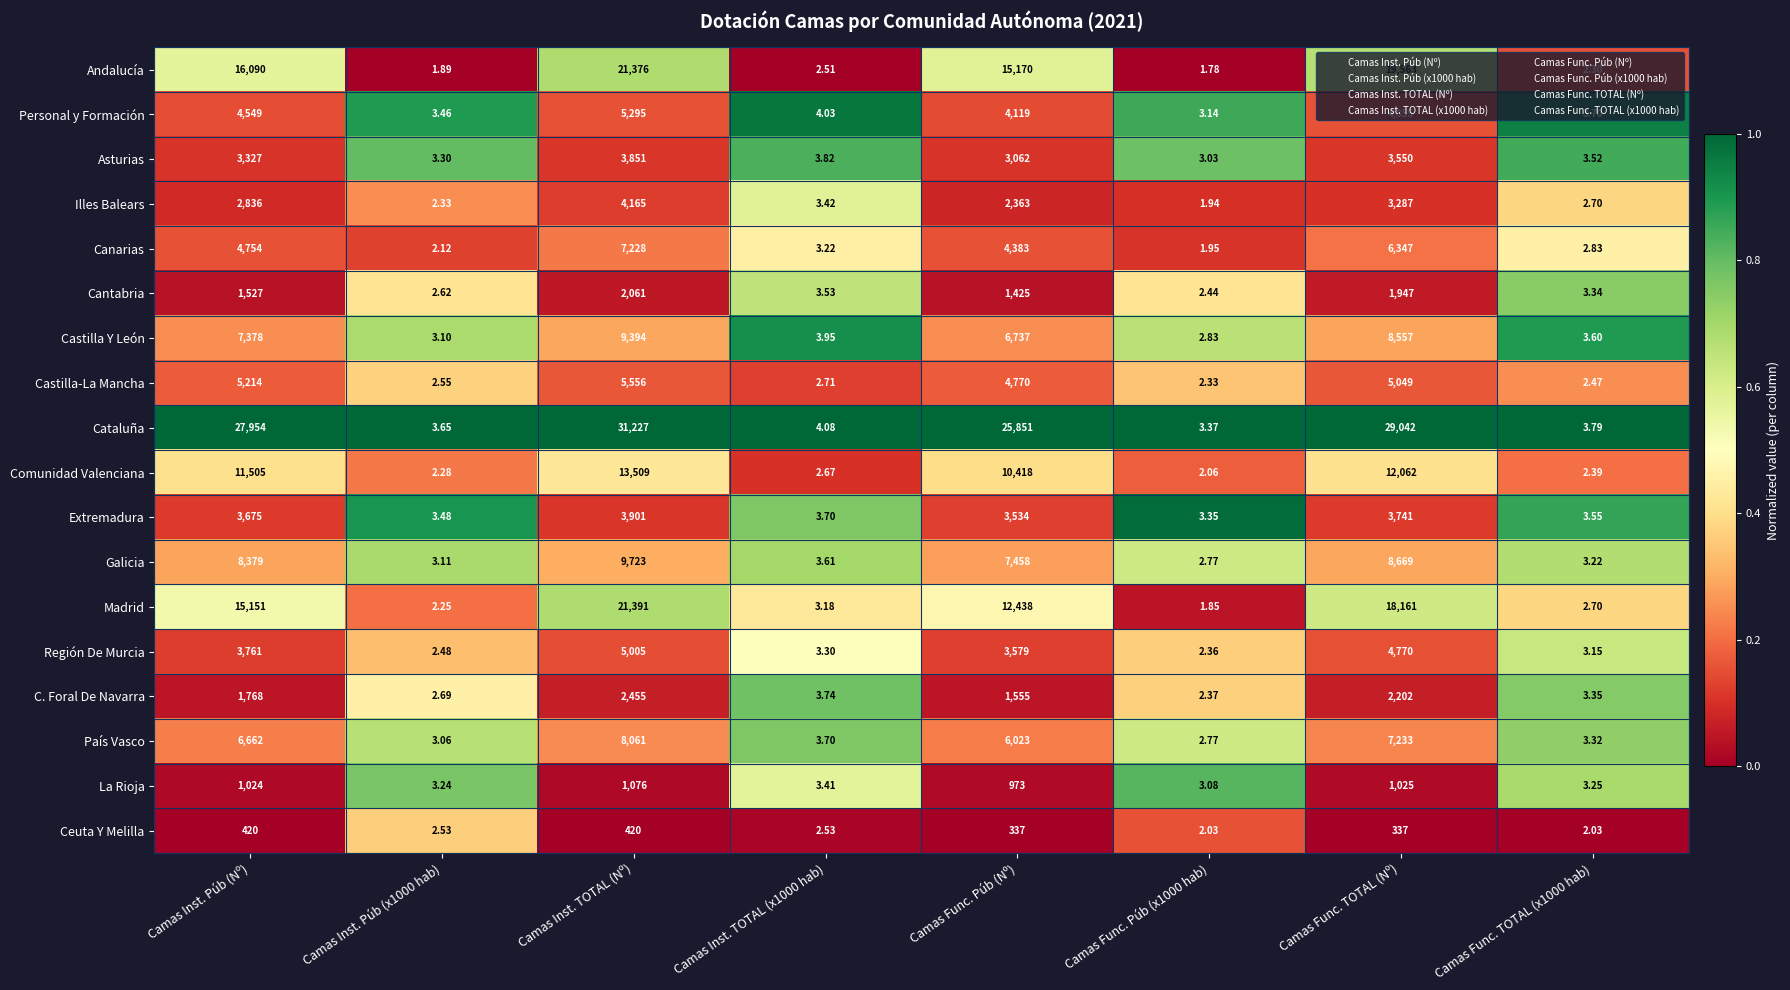

At which label does Andalucía reach its peak?

Camas Inst. TOTAL (Nº)